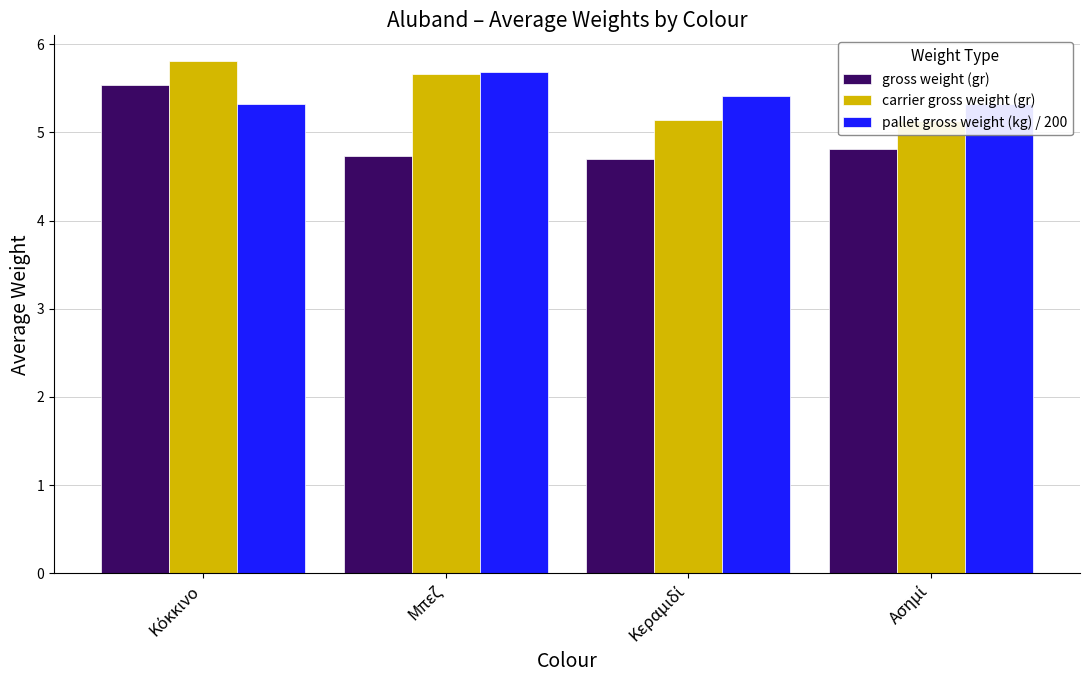

Is the value of pallet gross weight (kg) / 200 at Μπεζ greater than the value of gross weight (gr) at Kόκκινο?

Yes